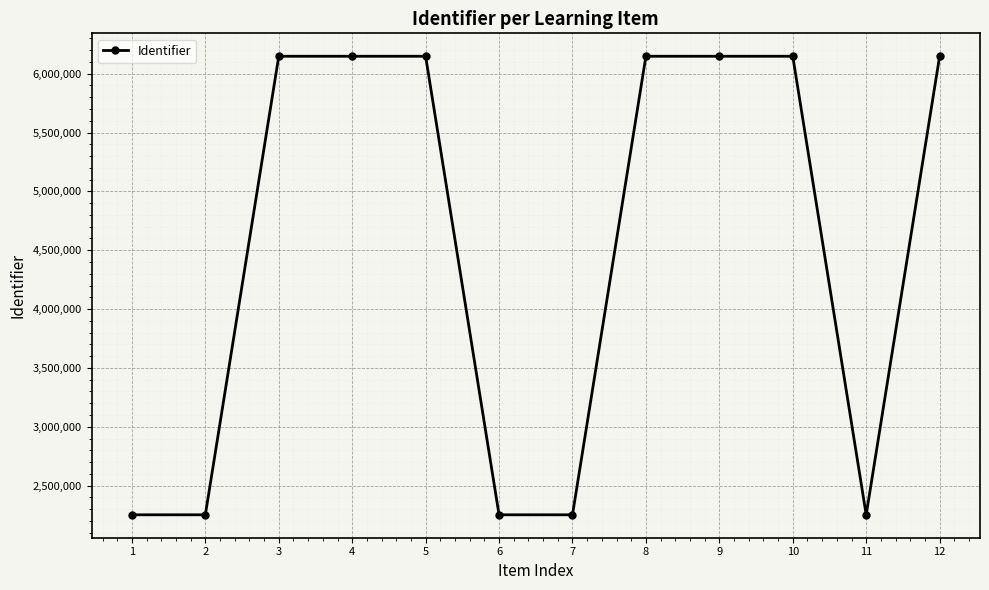

What is the value of the 12th point from the left?

6147877